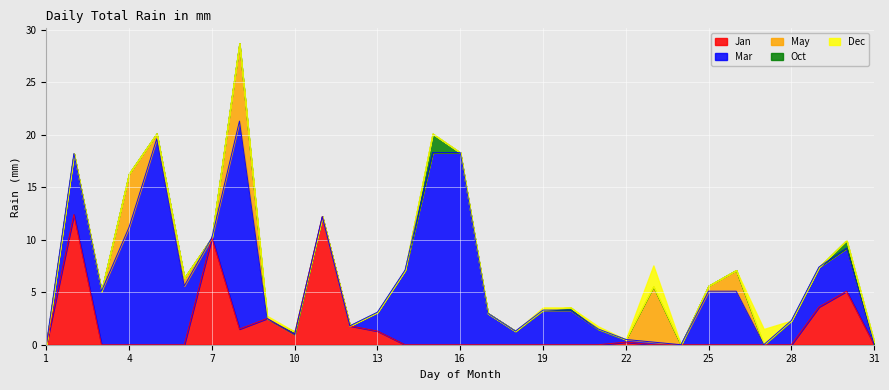

True or false: Dec has more than 1 interior local peaks.

True